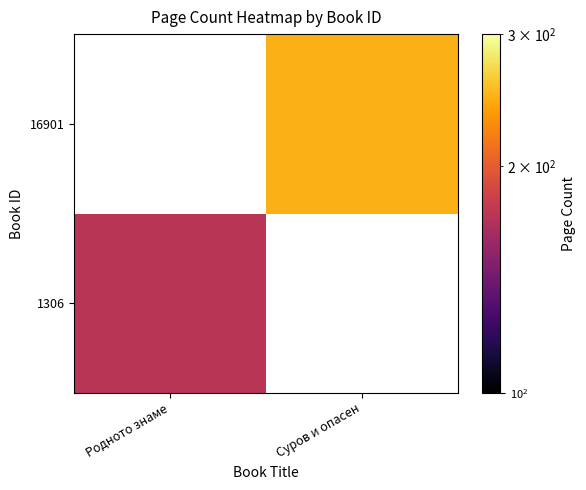

True or false: 1306 has a value of 172.0 at Родното знаме.

True